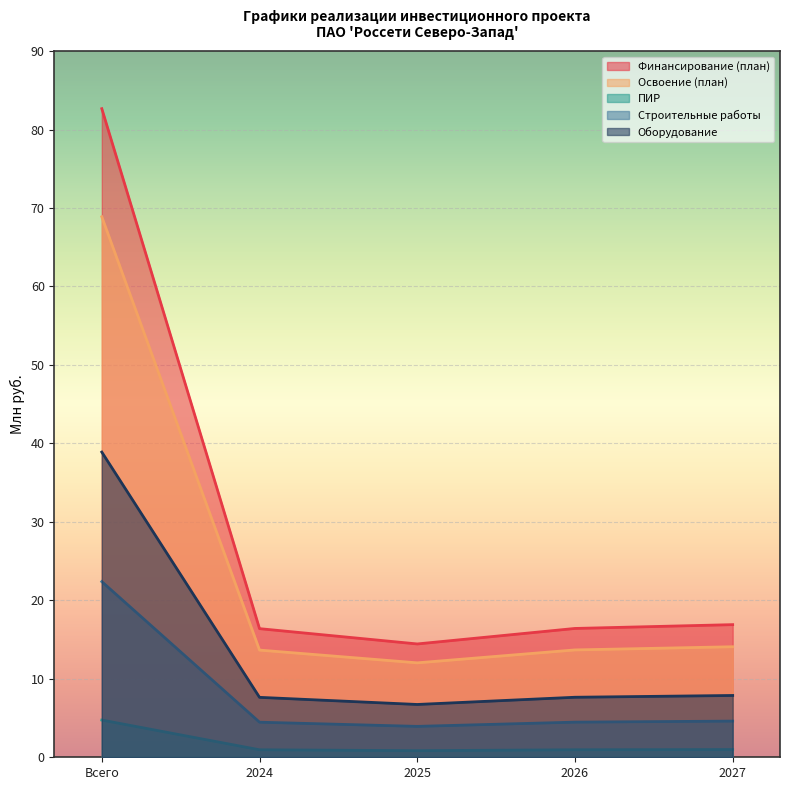

What is the approximate value of Финансирование (план) at 2024?

16.4